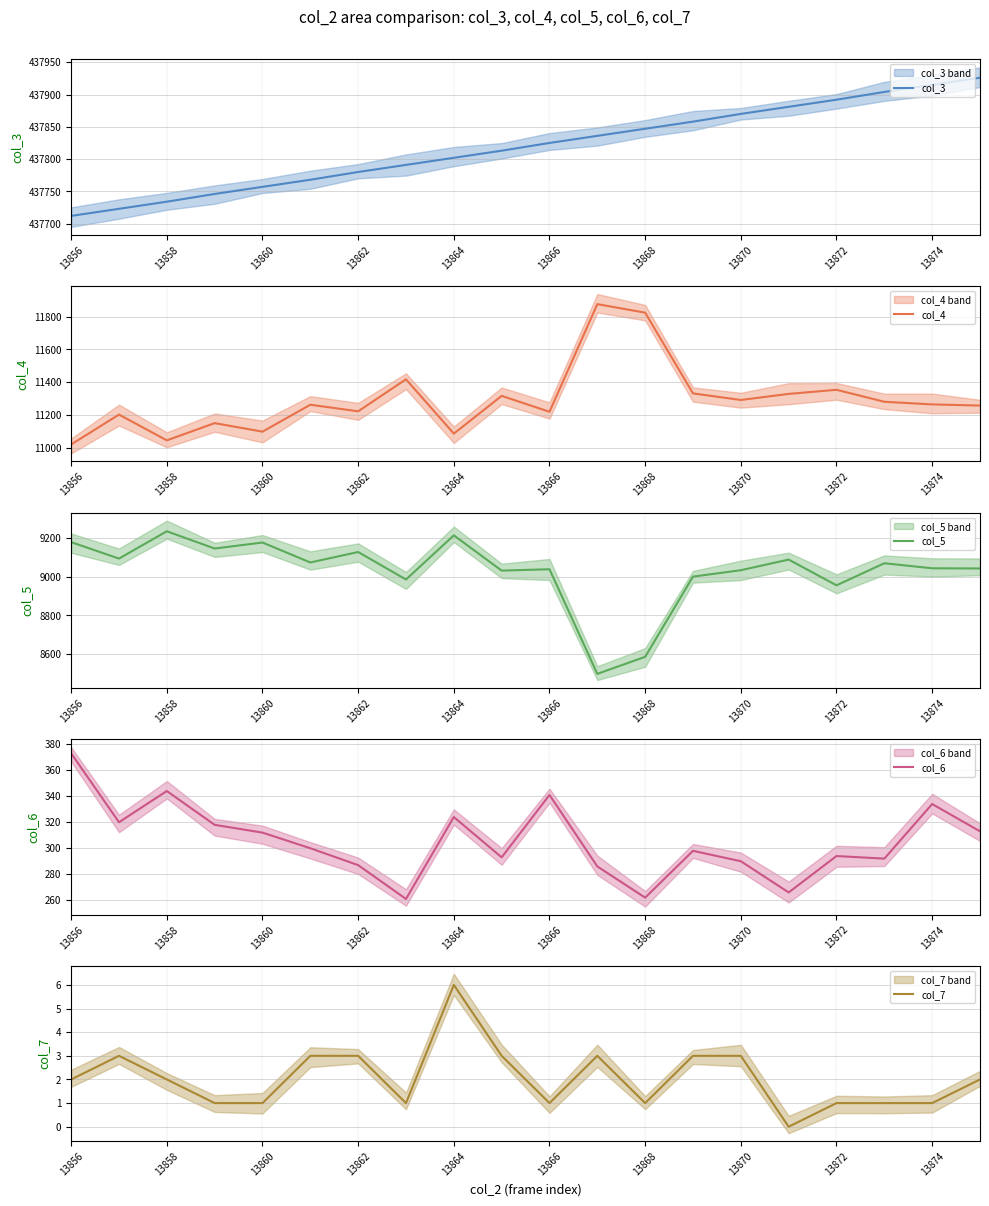

Reading left to right, transcribe all the data shown in this chart.

col_3: 437712	437723	437734	437746	437757	437768	437780	437791	437802	437813	437825	437836	437847	437858	437870	437881	437892	437904	437915	437926
col_4: 11021	11203	11046	11151	11099	11263	11223	11418	11087	11317	11220	11876	11824	11332	11292	11329	11354	11281	11265	11258
col_5: 9178	9093	9234	9145	9176	9073	9127	8985	9213	9031	9038	8498	8586	9000	9033	9088	8955	9069	9043	9042
col_6: 373	320	344	318	312	300	287	261	324	293	341	286	262	298	290	266	294	292	334	313
col_7: 2	3	2	1	1	3	3	1	6	3	1	3	1	3	3	0	1	1	1	2